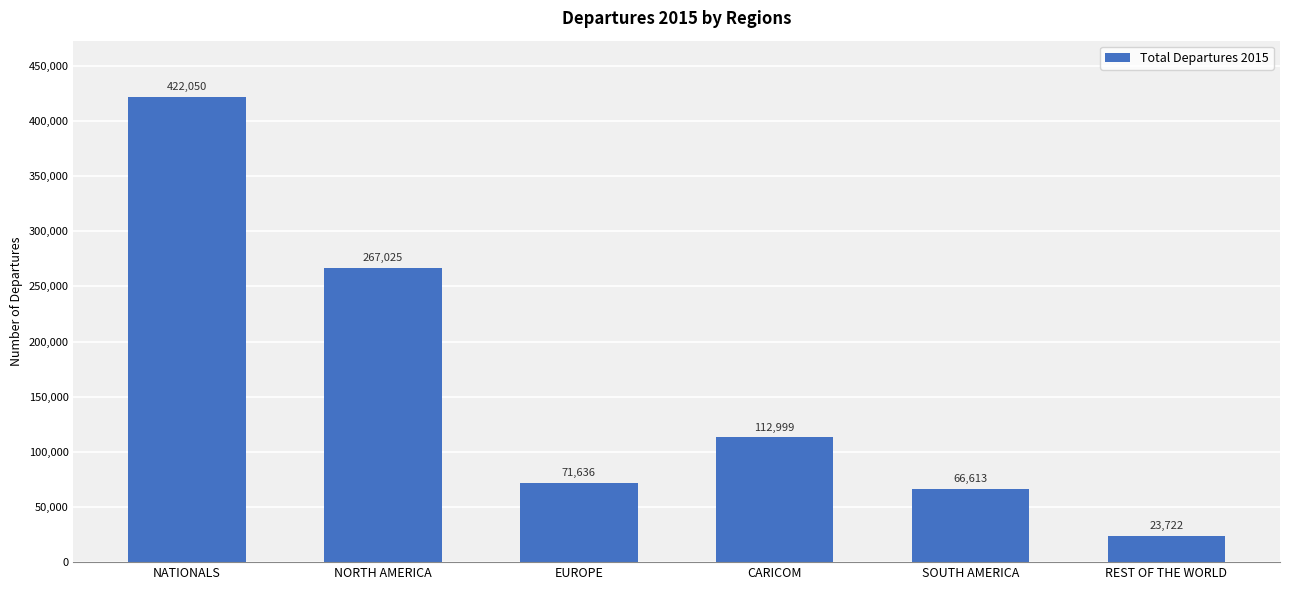

What is the difference between the second highest and minimum values?

243303